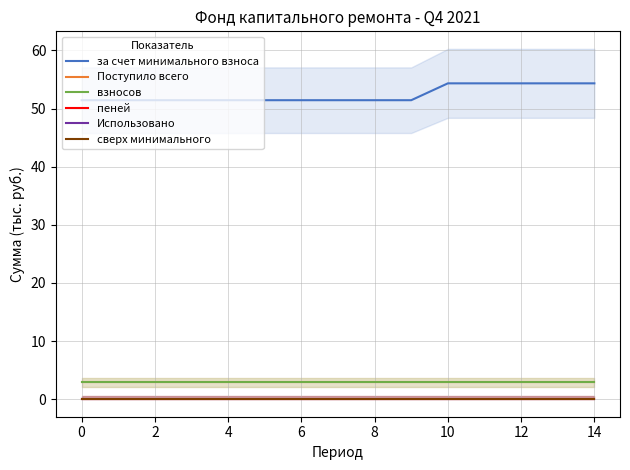

Reading left to right, list all the values displayed in this chart.

за счет минимального взноса: 51.4	51.4	51.4	51.4	51.4	51.4	51.4	51.4	51.4	51.4	54.3	54.3	54.3	54.3	54.3
Поступило всего: 2.9	2.9	2.9	2.9	2.9	2.9	2.9	2.9	2.9	2.9	2.9	2.9	2.9	2.9	2.9
взносов: 2.9	2.9	2.9	2.9	2.9	2.9	2.9	2.9	2.9	2.9	2.9	2.9	2.9	2.9	2.9
пеней: 0.0	0.0	0.0	0.0	0.0	0.0	0.0	0.0	0.0	0.0	0.0	0.0	0.0	0.0	0.0
Использовано: 0.0	0.0	0.0	0.0	0.0	0.0	0.0	0.0	0.0	0.0	0.0	0.0	0.0	0.0	0.0
сверх минимального: 0.0	0.0	0.0	0.0	0.0	0.0	0.0	0.0	0.0	0.0	0.0	0.0	0.0	0.0	0.0